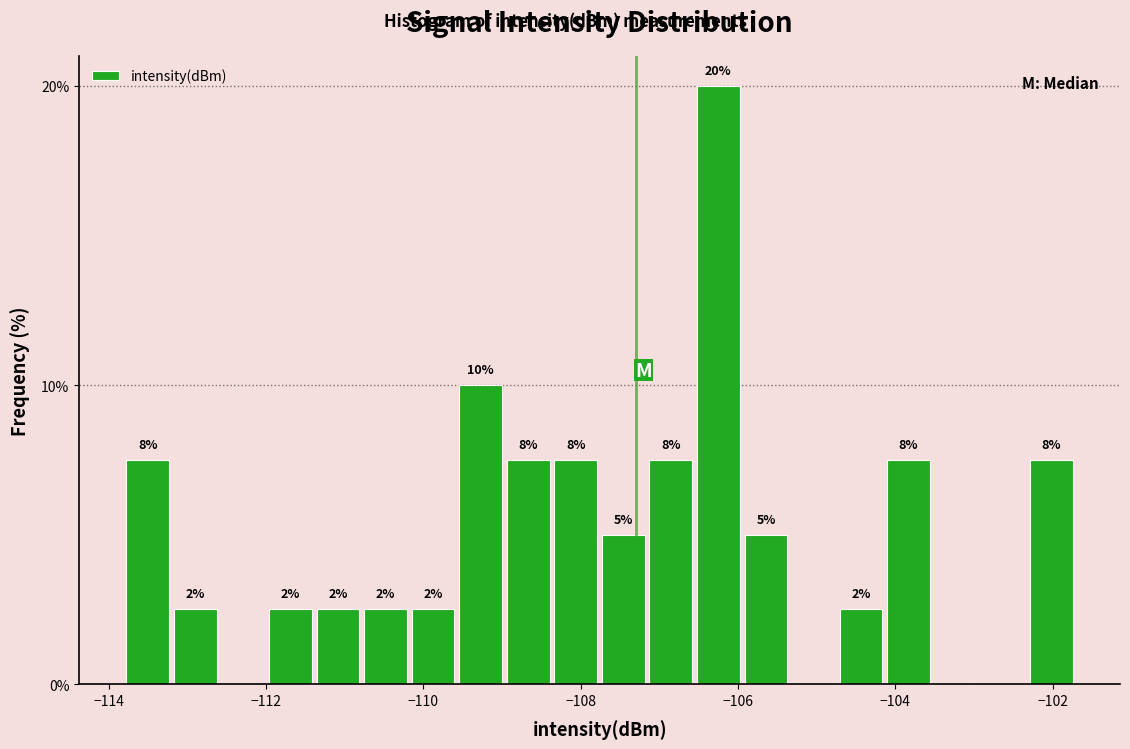

Read against the x-axis, roughly where is the centre of the tallest bar?

-106.2